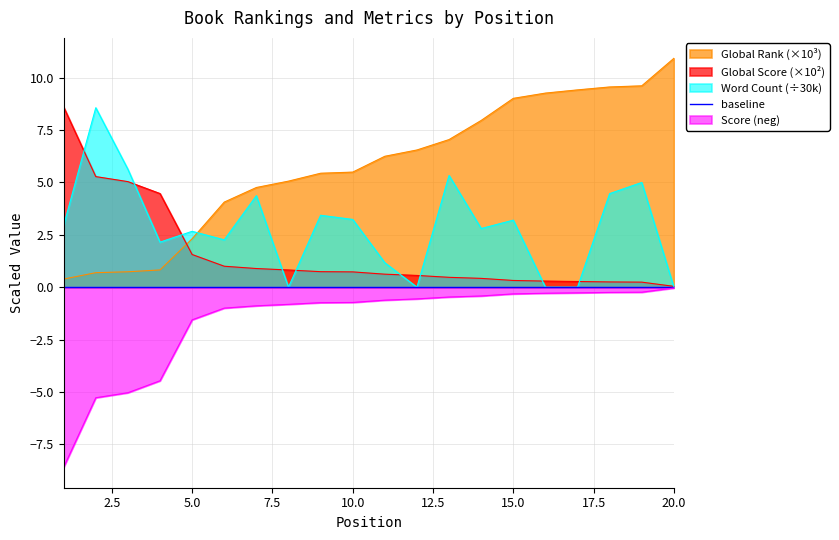

How many interior local valleys does the Word Count series have?

5